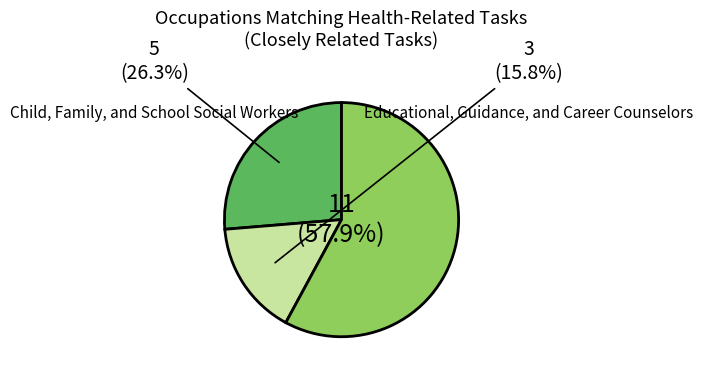

Is there any slice that represents more than half of the pie?

Yes